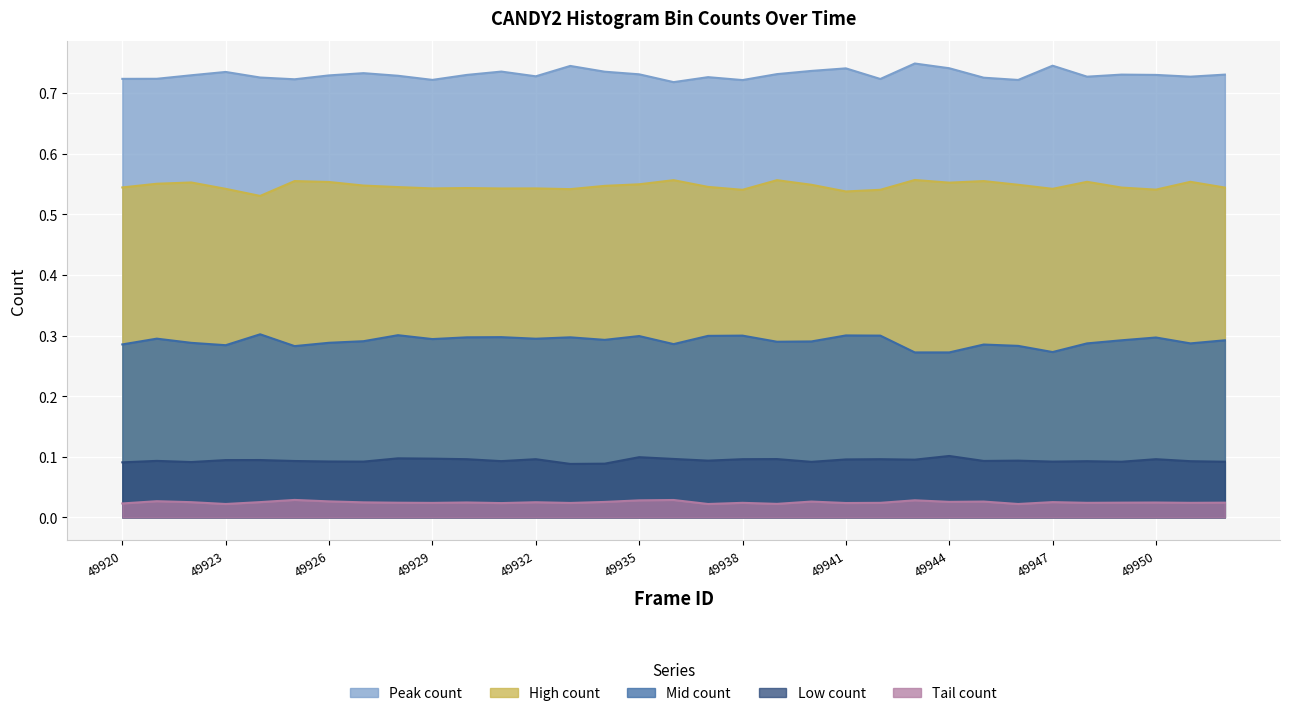

The High count series shows 0.5 at 49946. True or false?

True